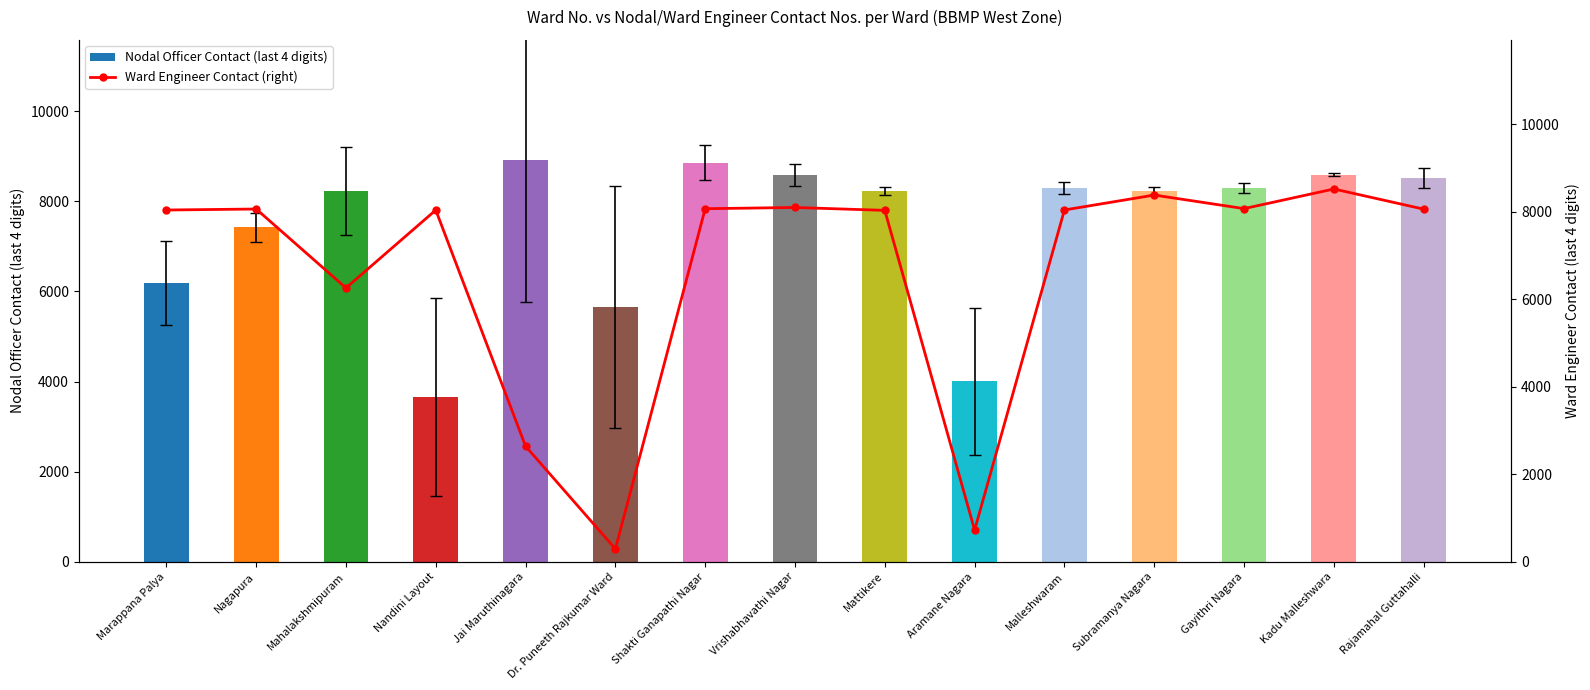

Which series changed the most between Jai Maruthinagara and Shakti Ganapathi Nagar?

Ward Engineer Contact (right)